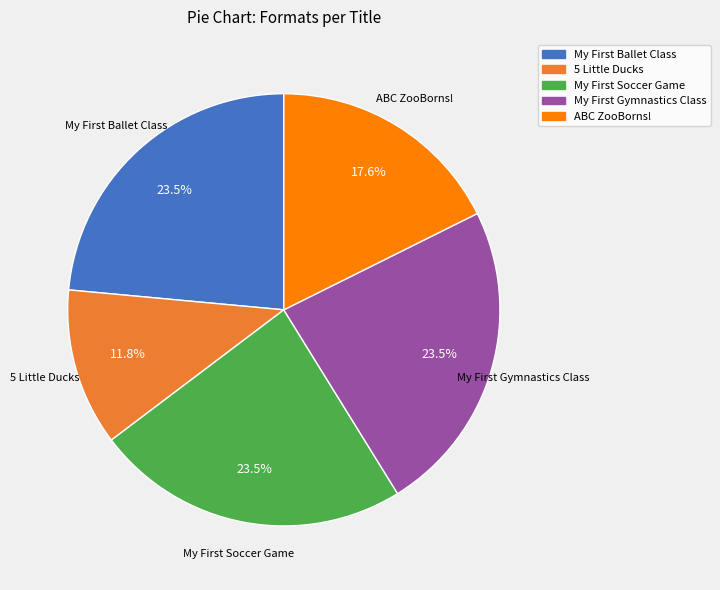

Which category has the smallest portion of the pie?

5 Little Ducks